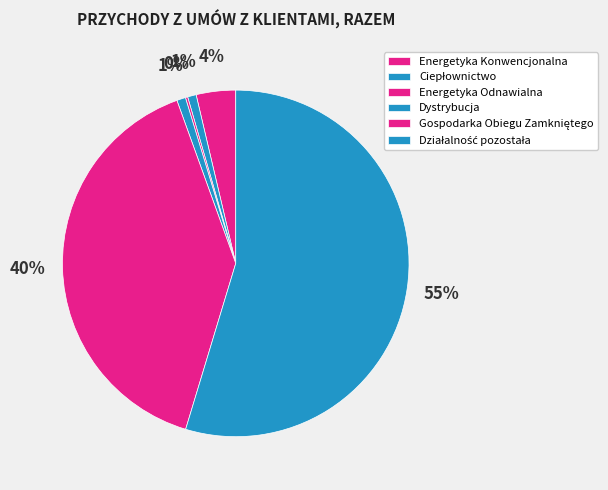

What percentage is NOT represented by Dystrybucja?

99.2%